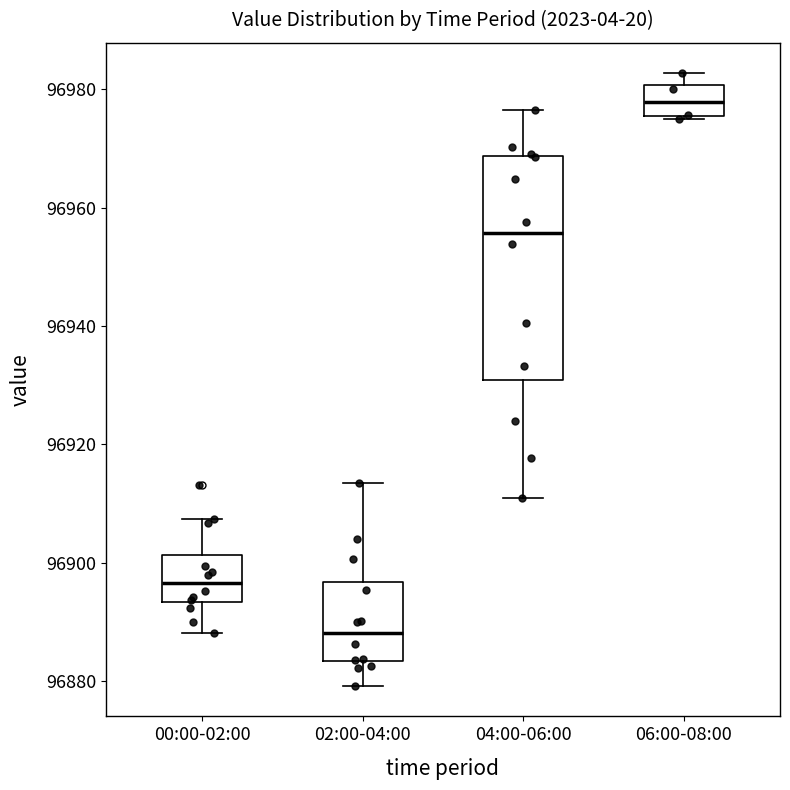

Which box has the highest median line?

06:00-08:00